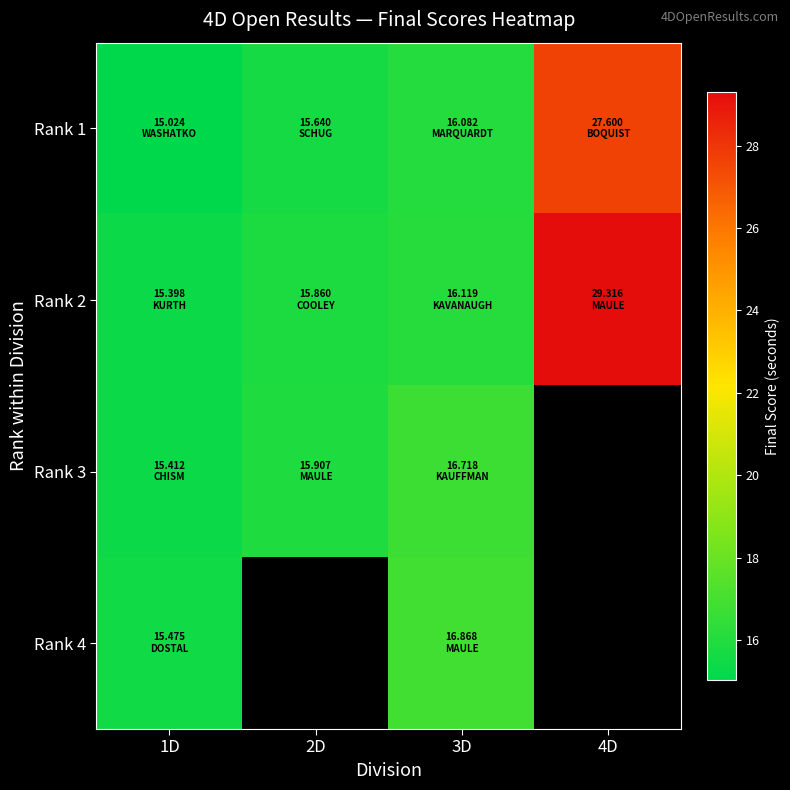

What is the sum of the Rank 1 values at 4D and 3D?

43.7